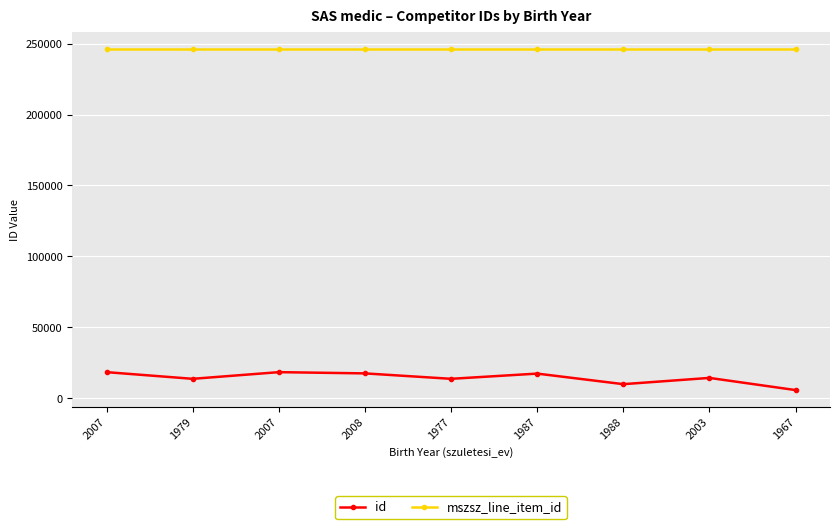

List the series in order of their overall mean, lowest first.

id, mszsz_line_item_id